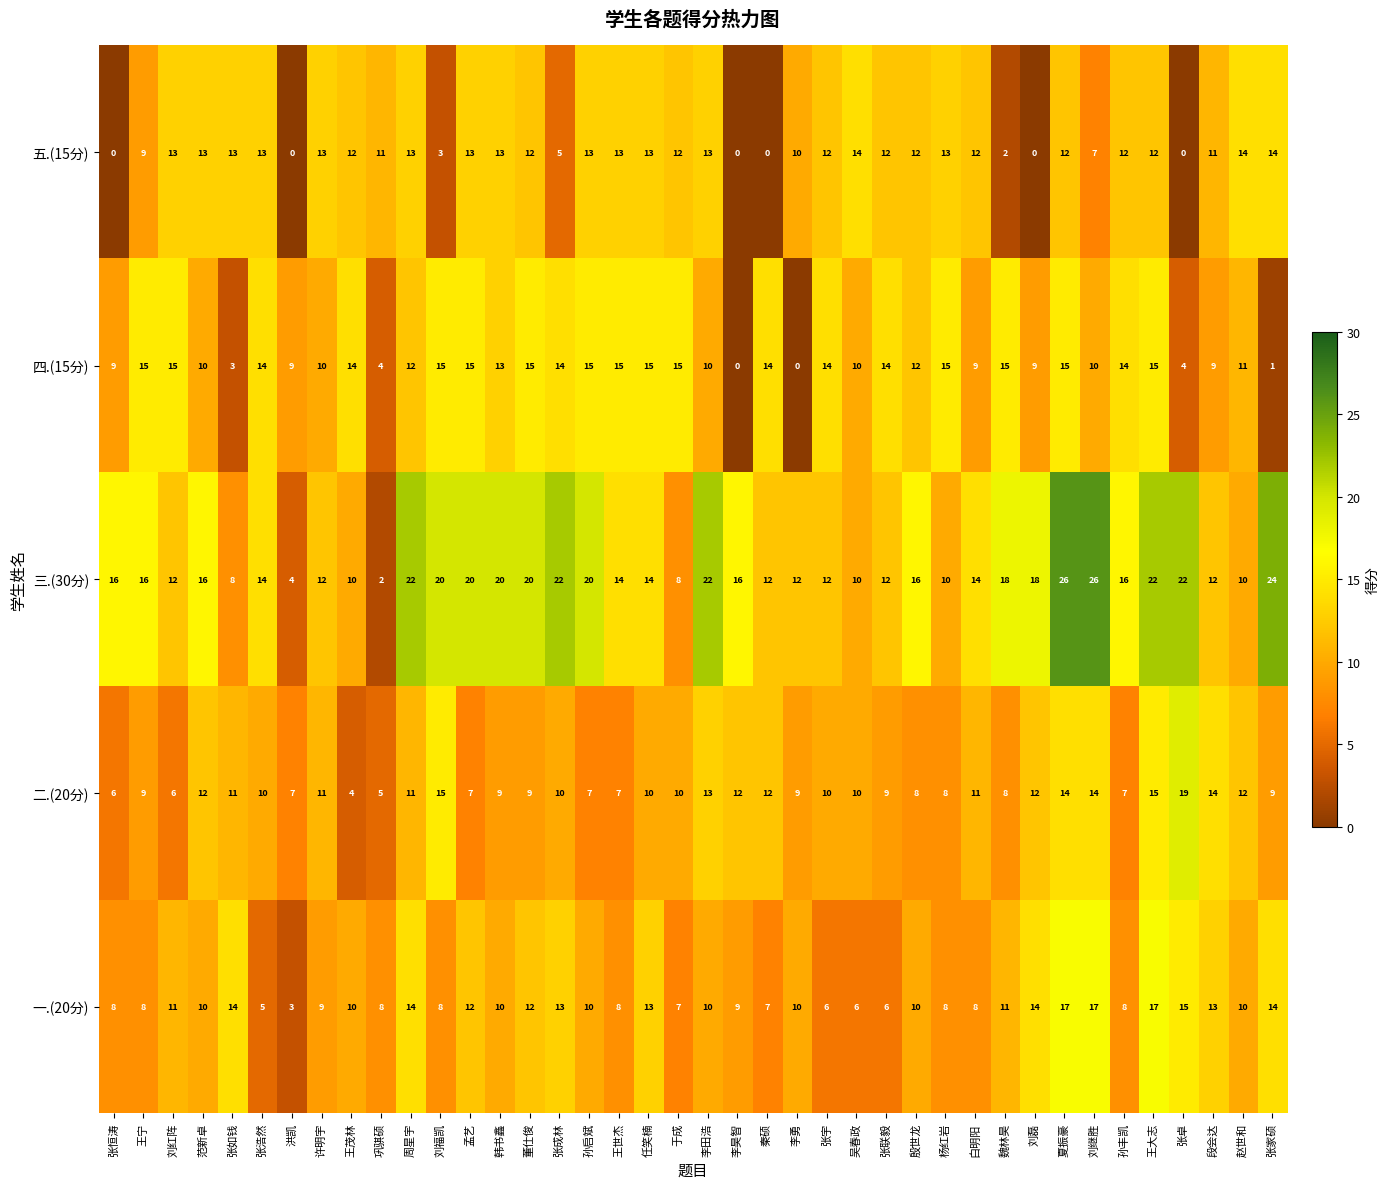

Which series has the largest total across all categories?

三.(30分)